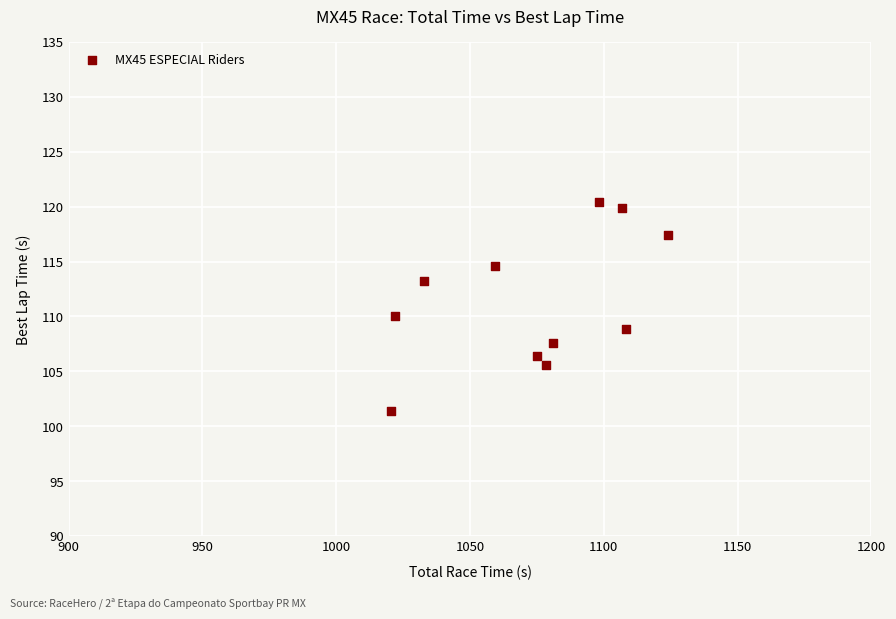

What is the range of Y values (max minus min)?

19.0